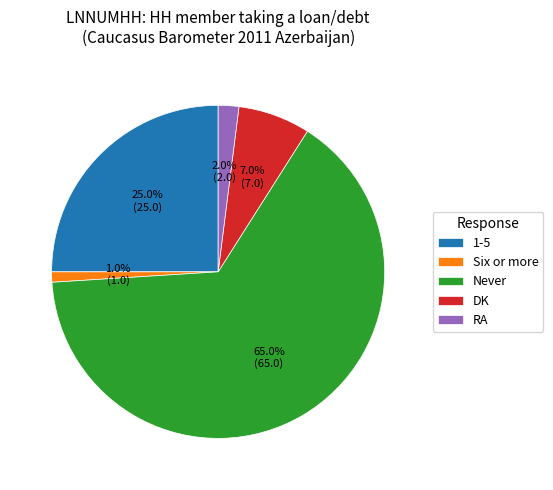

What is the ratio of the value at Six or more to the value at RA?

0.5